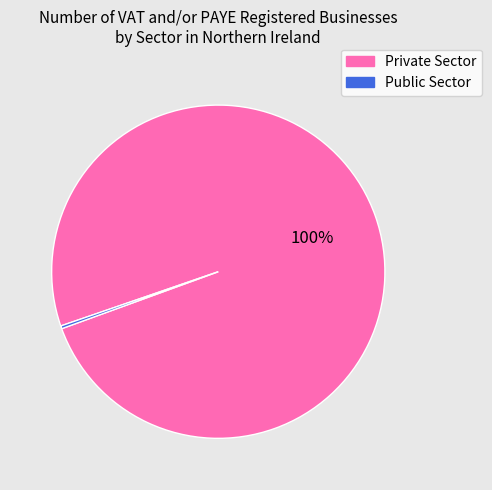

Which category has the biggest portion of the pie?

Private Sector